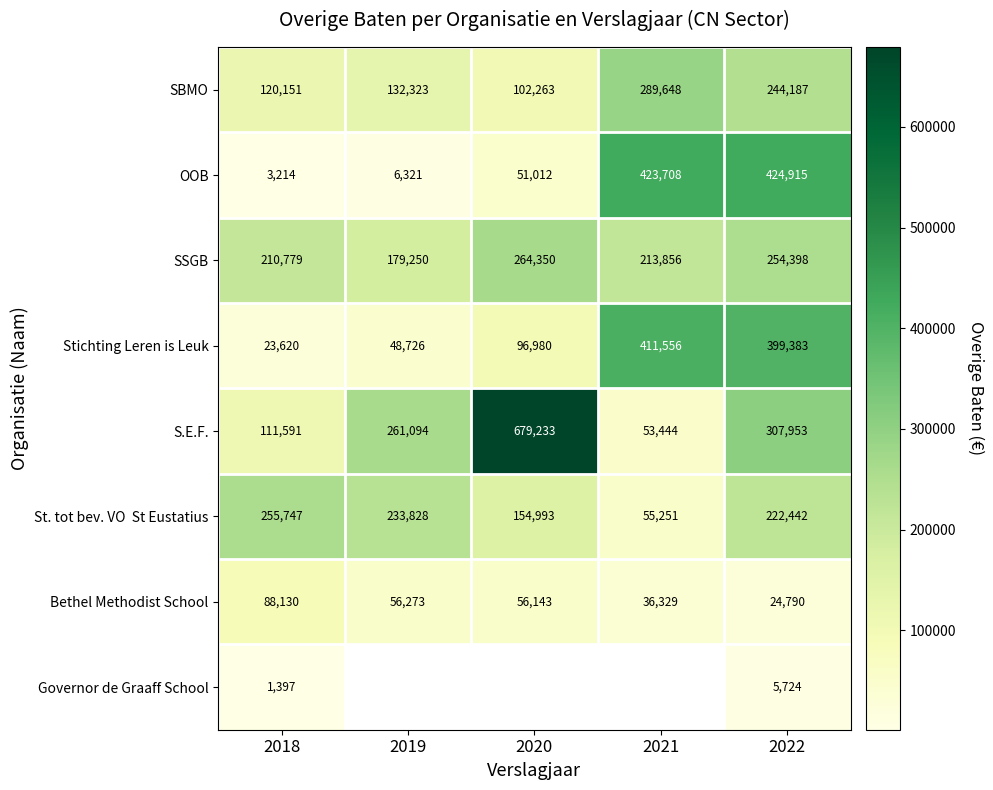

The value of S.E.F. at 2018 is 191769.7. True or false?

False